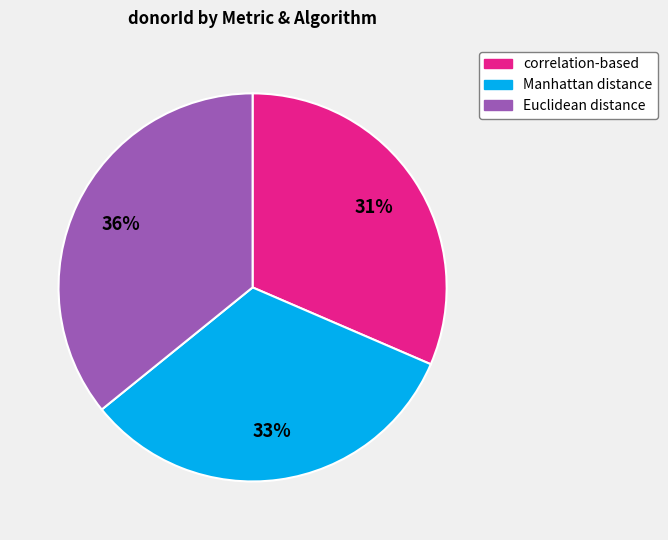

How many slices are in this pie chart?

3